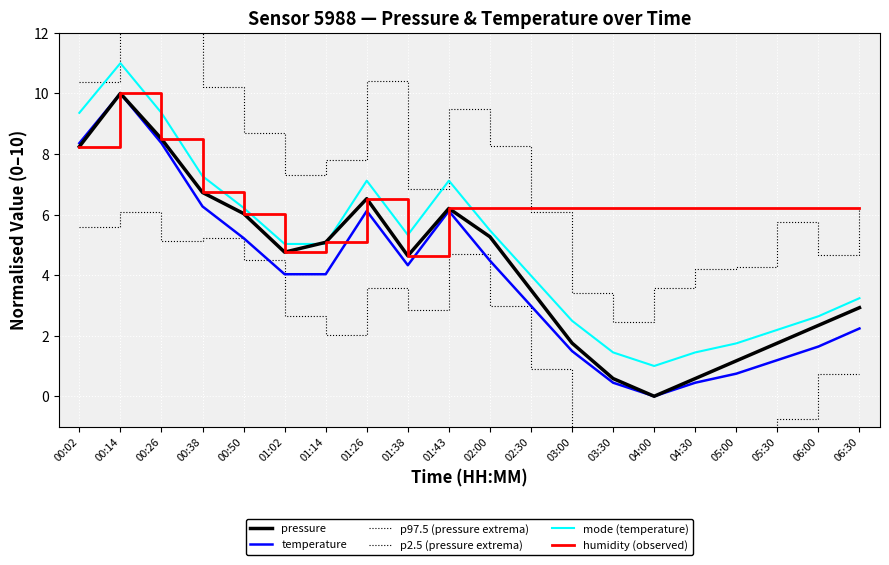

At which category does the chart reach its peak across all series?

00:14